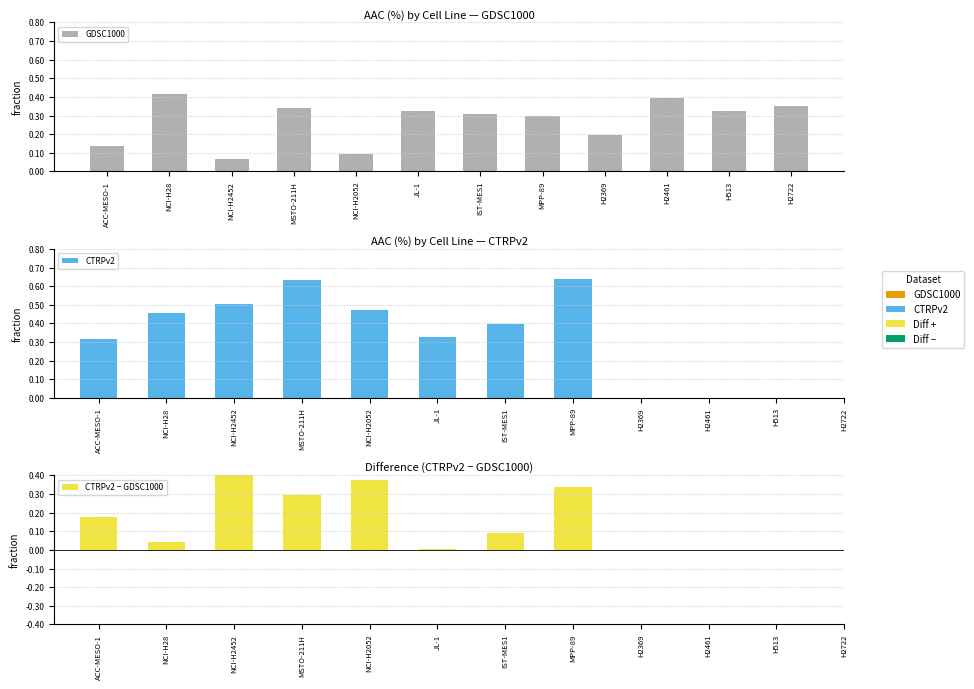

What is the difference between the second highest and minimum values in the GDSC1000 series?

0.3